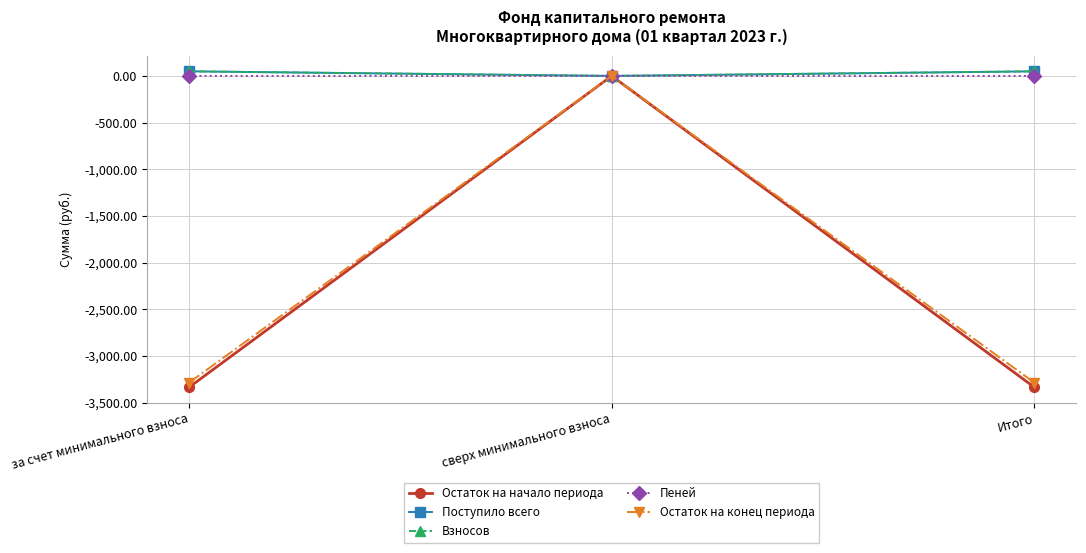

What is the total value across all series at Итого?

-6524.0